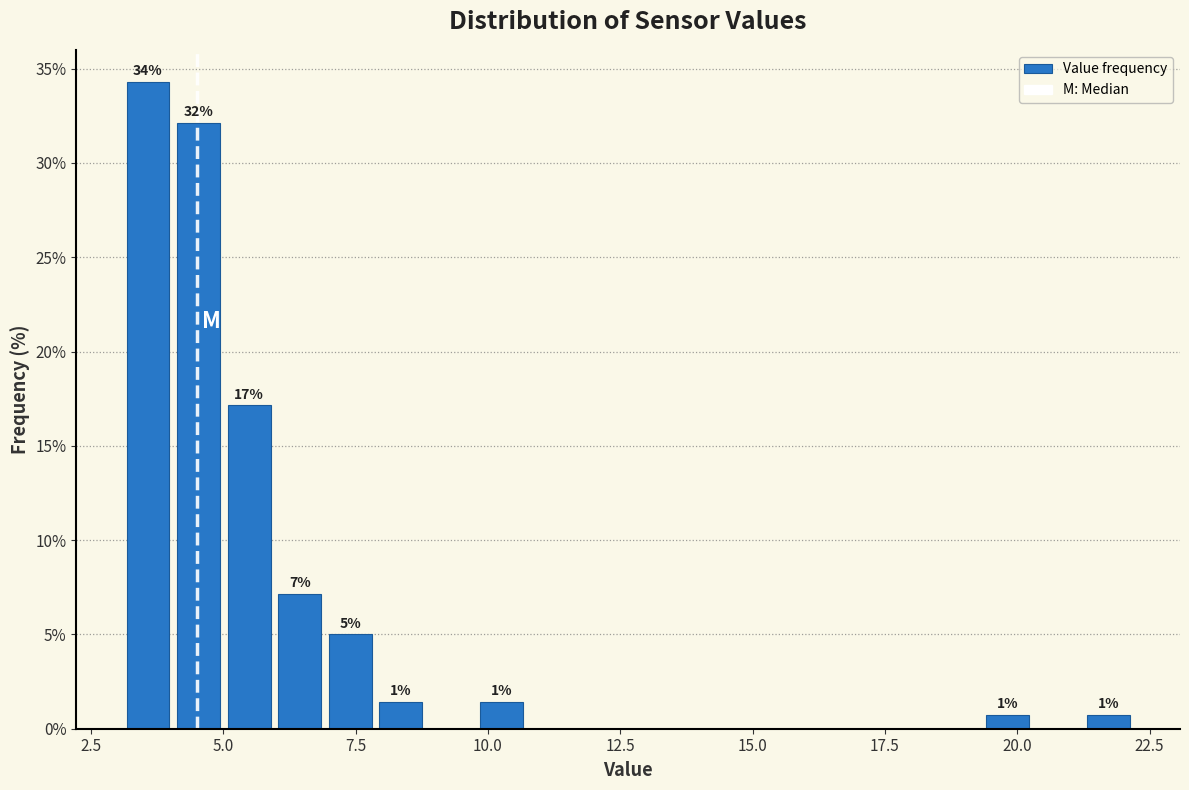

Read against the x-axis, roughly where is the centre of the tallest bar?

3.5